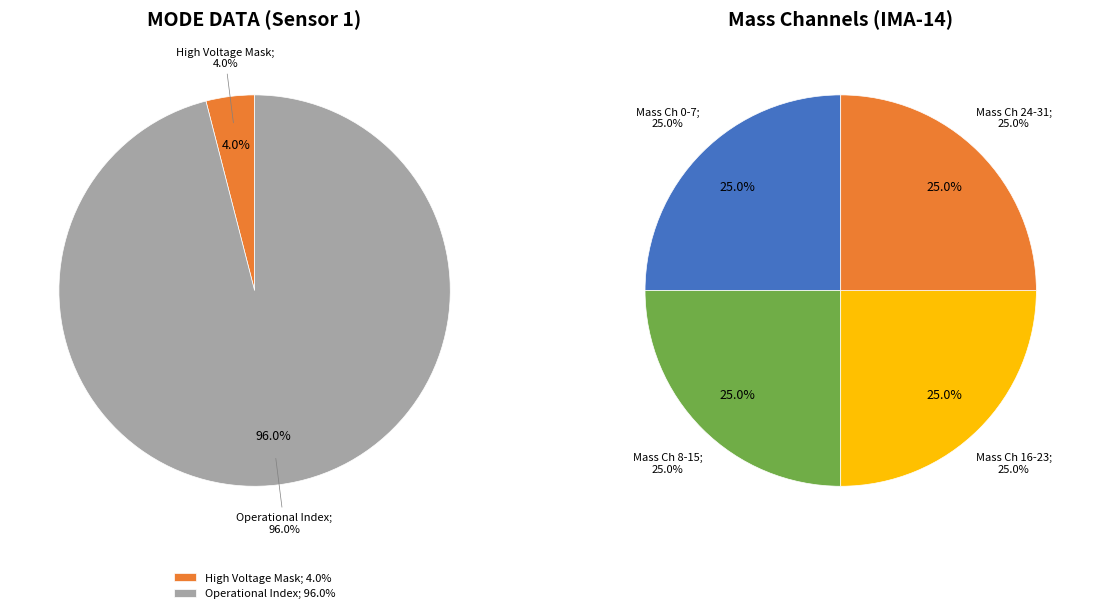

Is Operational Index the majority of the pie?

Yes